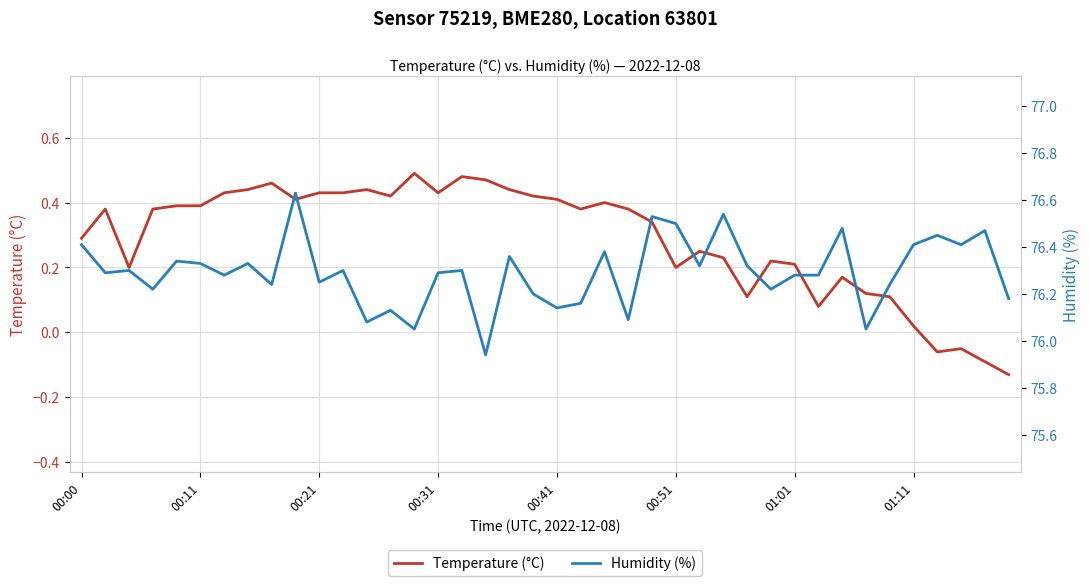

At which label does Humidity (%) reach its minimum?

17